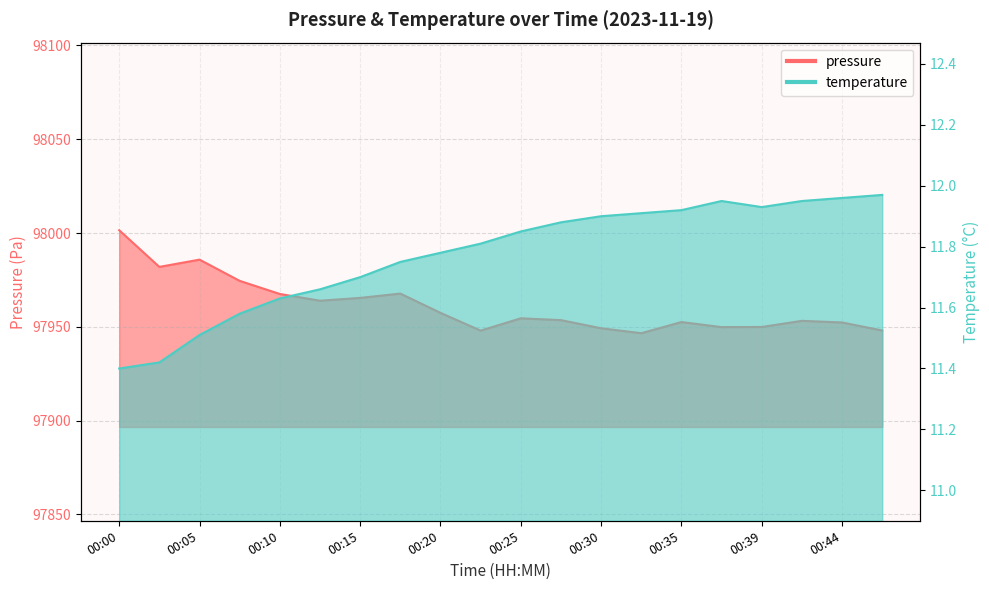

Reading left to right, what are all the values shown in this chart?

pressure: 00:00=98001.5	00:02=97981.9	00:05=97985.8	00:07=97974.5	00:10=97967.5	00:12=97963.9	00:15=97965.4	00:17=97967.7	00:20=97957.4	00:22=97948.0	00:25=97954.5	00:27=97953.6	00:30=97949.2	00:32=97946.6	00:35=97952.5	00:37=97949.8	00:39=97949.9	00:42=97953.2	00:44=97952.3	00:47=97948.0
temperature: 00:00=11.4	00:02=11.4	00:05=11.5	00:07=11.6	00:10=11.6	00:12=11.7	00:15=11.7	00:17=11.8	00:20=11.8	00:22=11.8	00:25=11.8	00:27=11.9	00:30=11.9	00:32=11.9	00:35=11.9	00:37=11.9	00:39=11.9	00:42=11.9	00:44=12.0	00:47=12.0